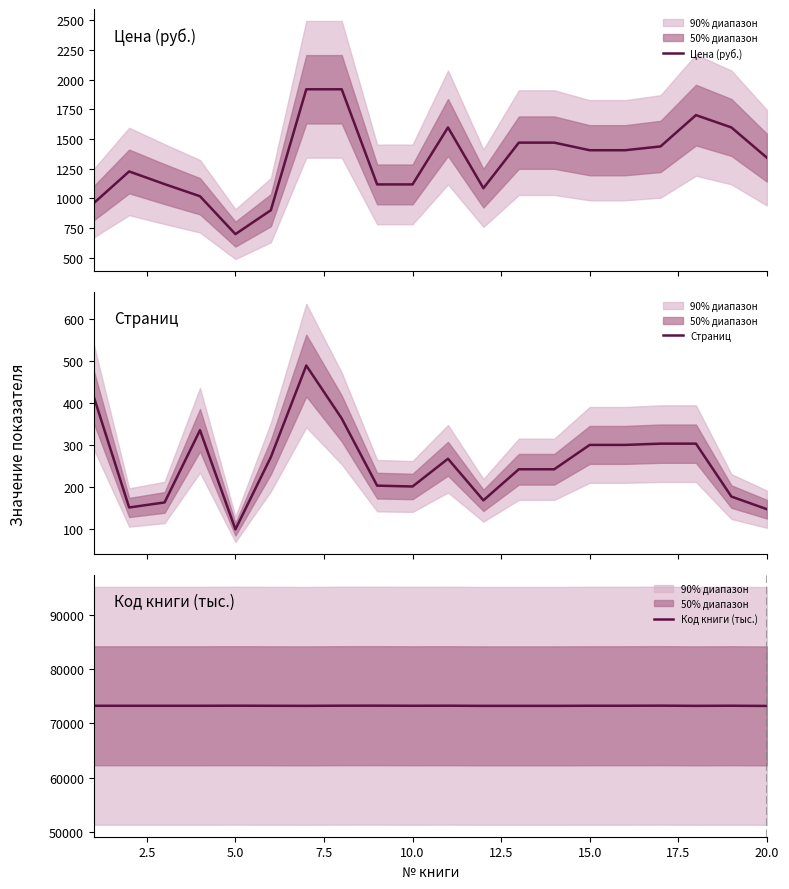

What is the maximum value shown in the chart?

73277.0